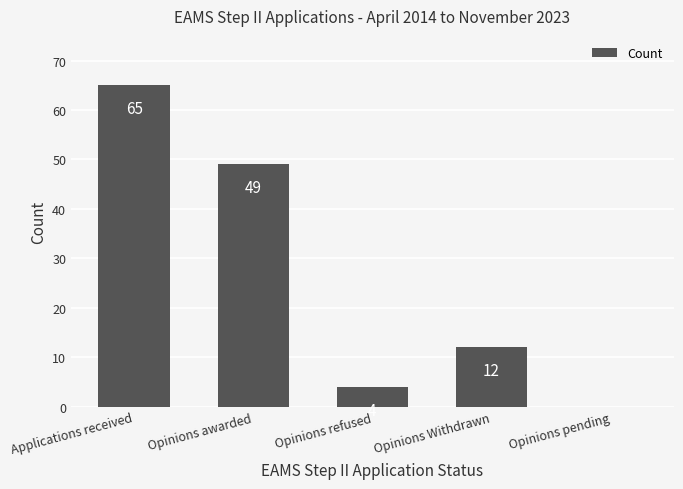

What is the approximate value at Opinions awarded?

49